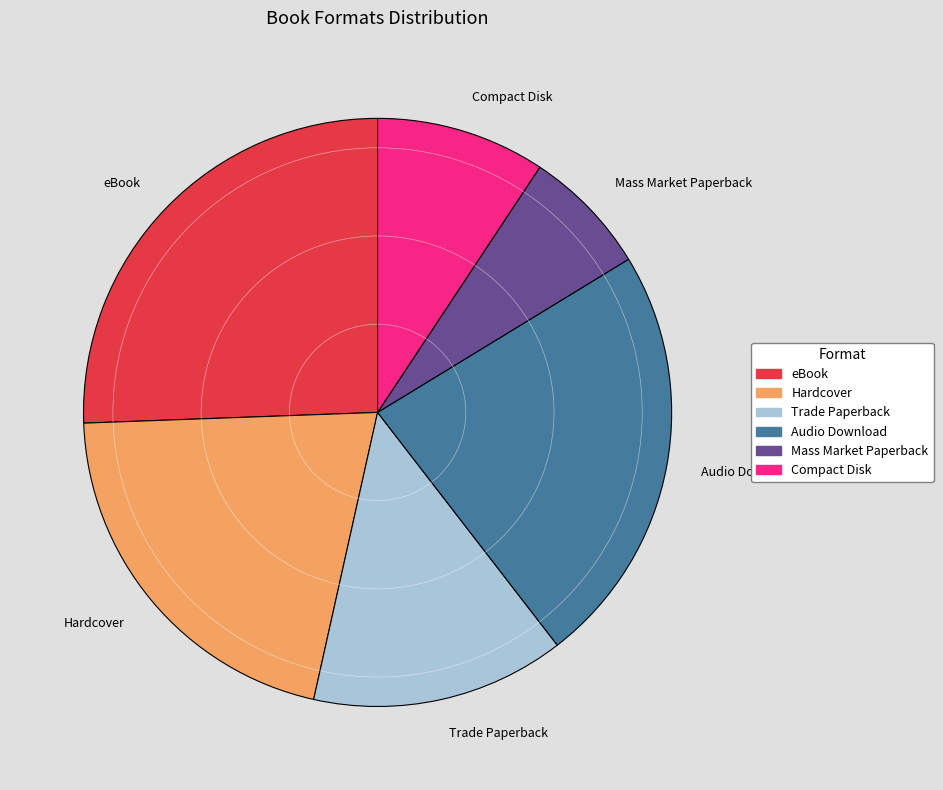

Rank the categories by value from highest to lowest.

eBook, Audio Download, Hardcover, Trade Paperback, Compact Disk, Mass Market Paperback